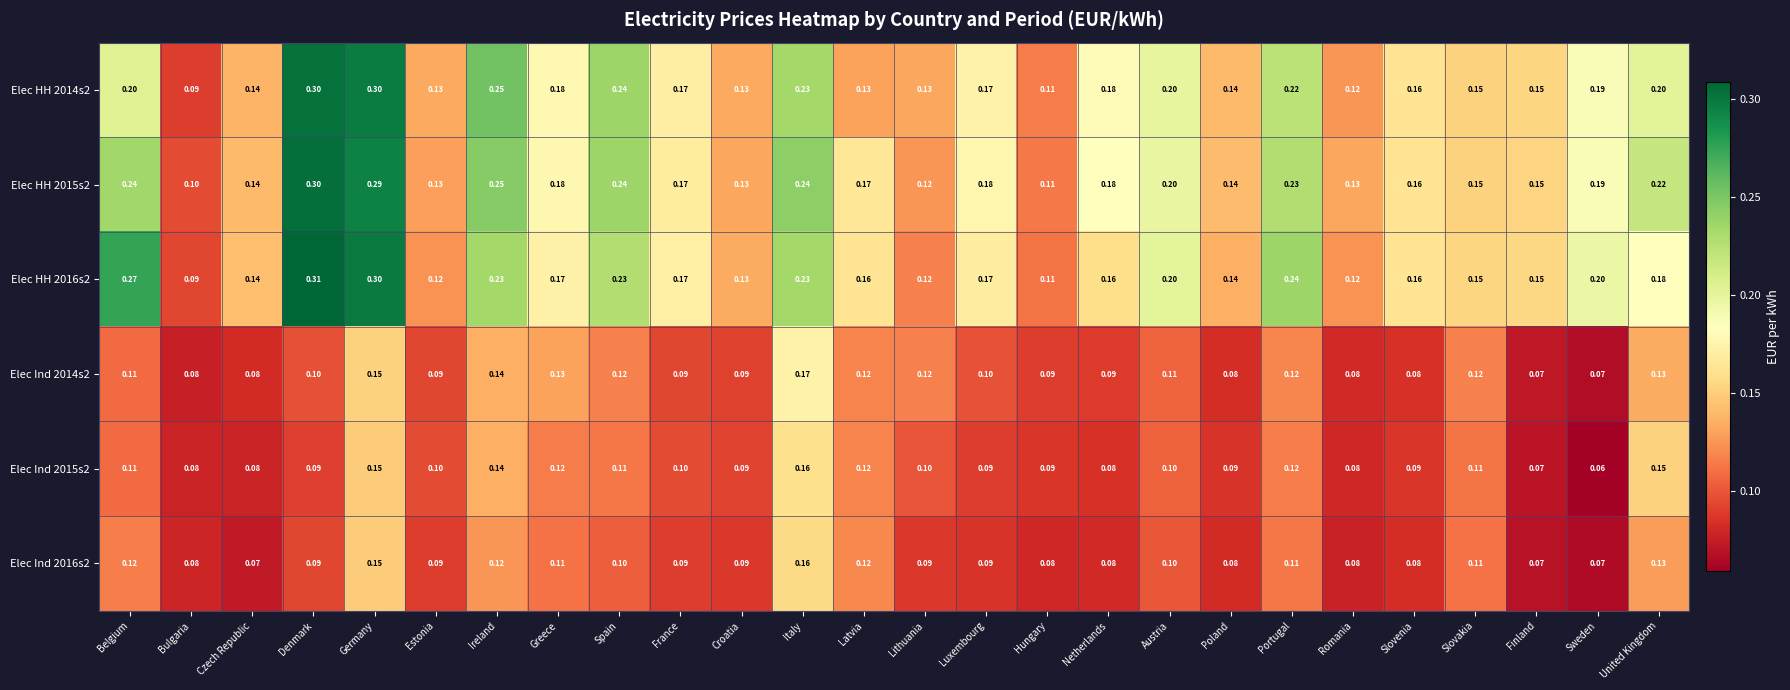

At which category is the sum across all series the highest?

Germany